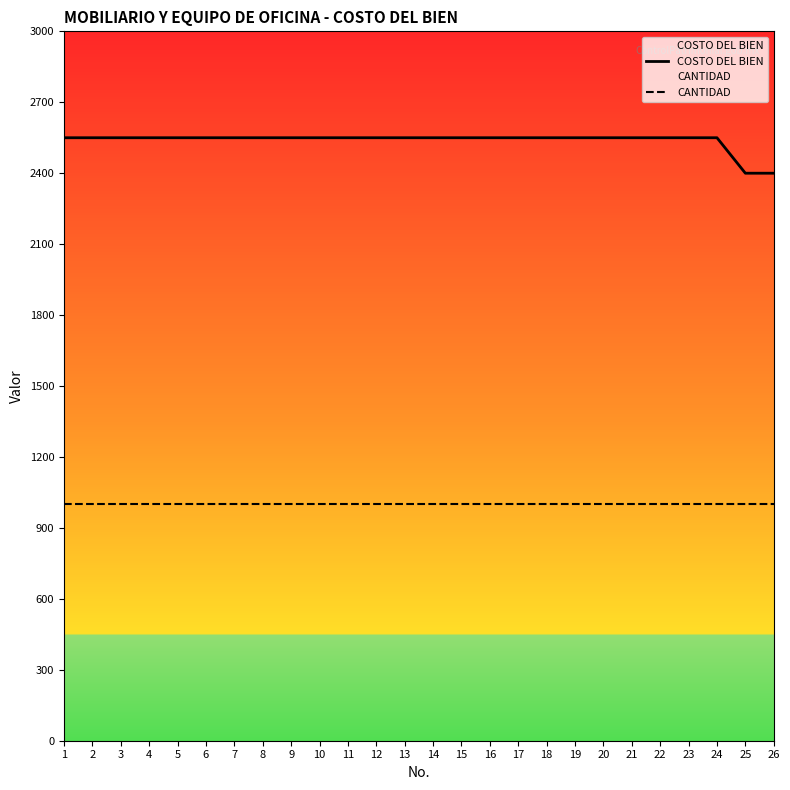

List the labels in order of CANTIDAD value, smallest first.

1, 2, 3, 4, 5, 6, 7, 8, 9, 10, 11, 12, 13, 14, 15, 16, 17, 18, 19, 20, 21, 22, 23, 24, 25, 26